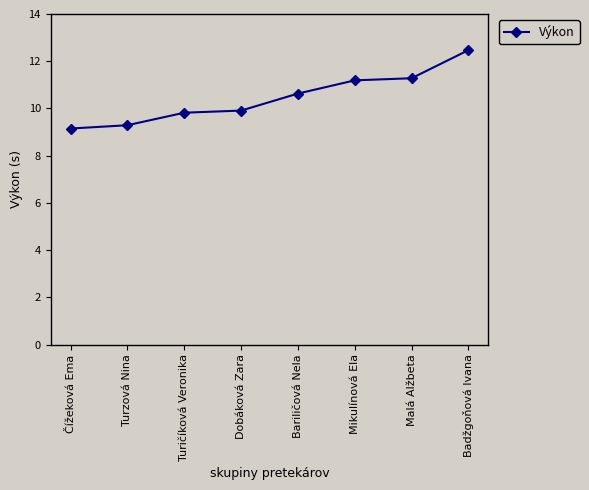

What is the difference between the second highest and second lowest values?

2.0